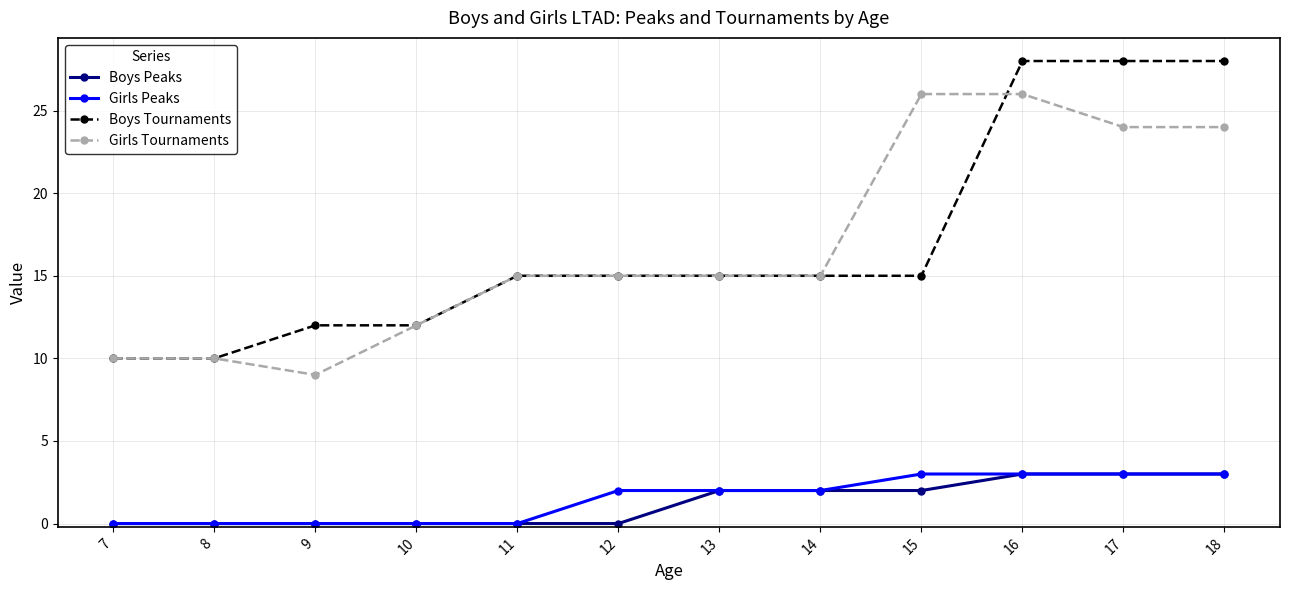

What is the sum of the Girls Tournaments values at 9 and 17?

33